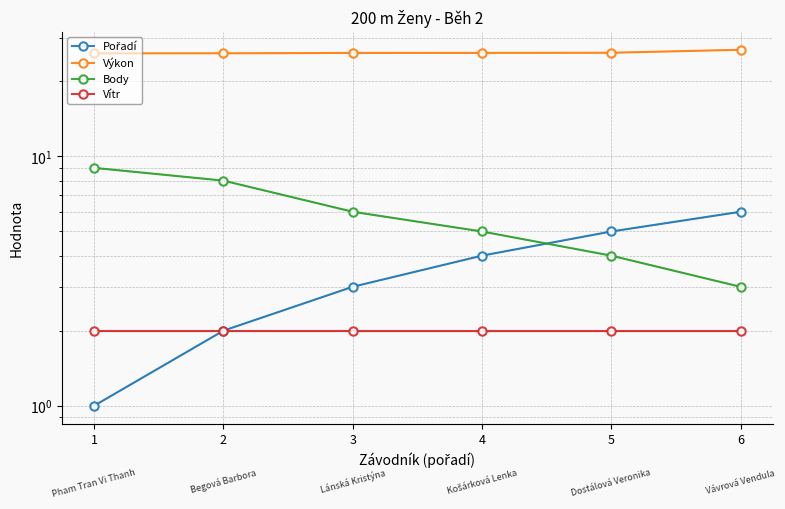

True or false: Výkon has more than 2 interior local peaks.

False